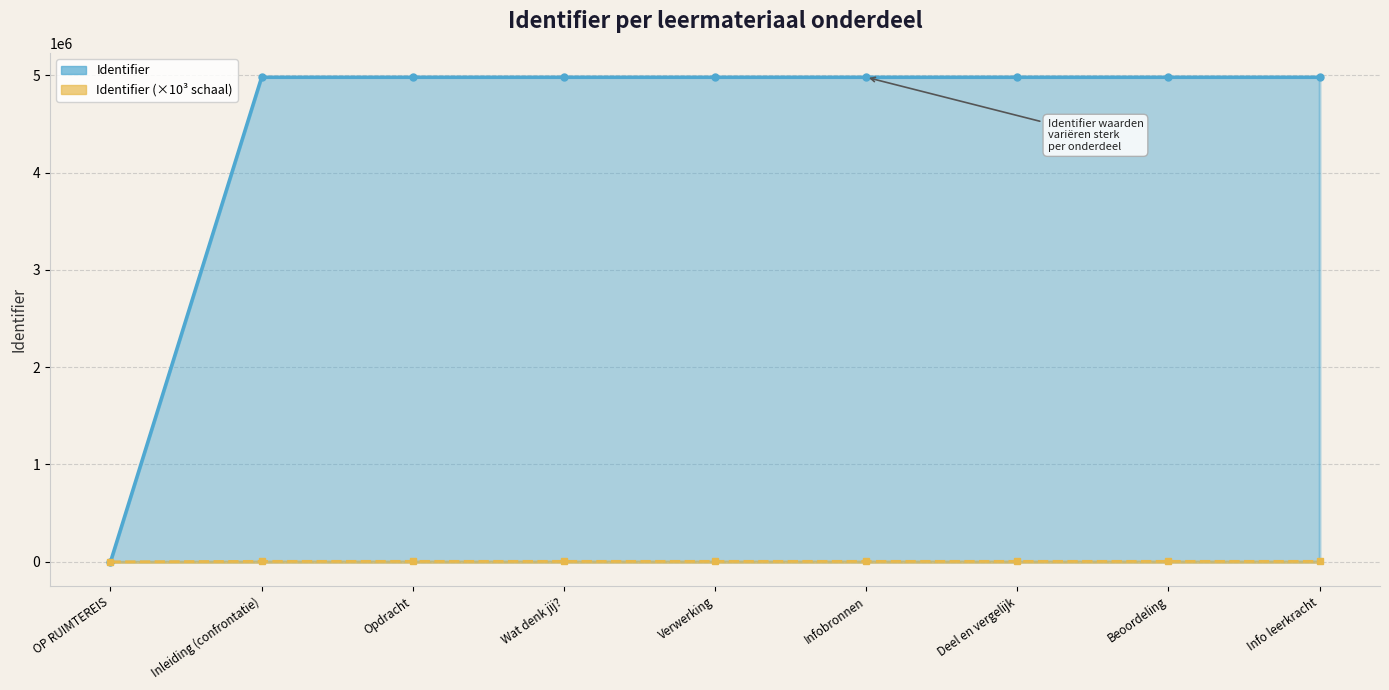

How many interior local valleys (lower than both neighbors) does the data have?

1